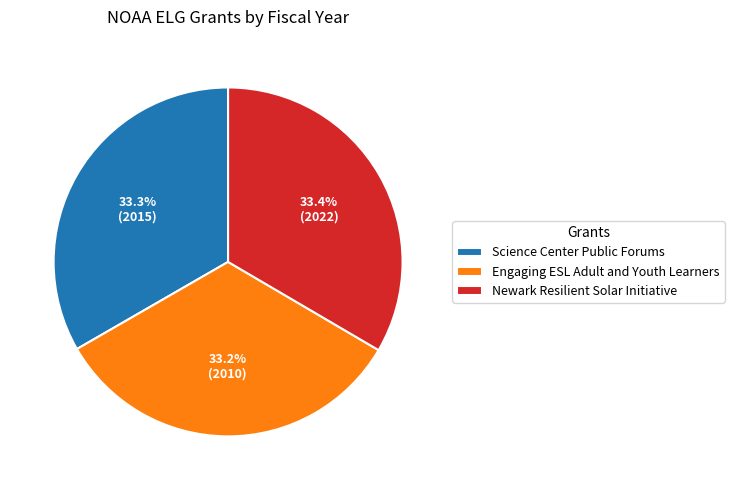

What is the ratio of the value at Engaging ESL Adult and Youth Learners to the value at Newark Resilient Solar Initiative?

1.0